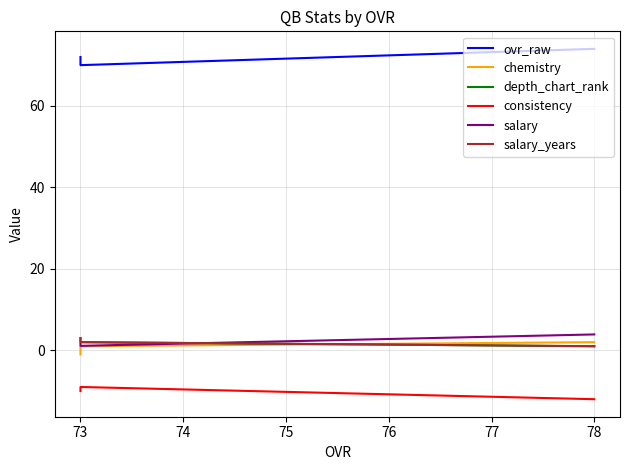

How many series are shown in this chart?

6